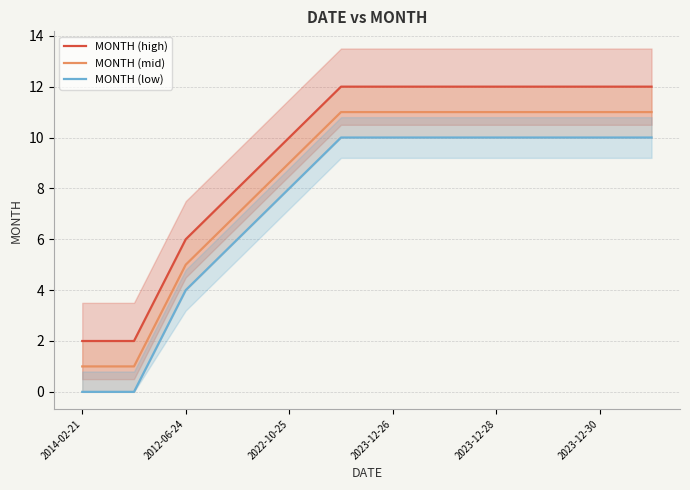

Which series has the widest spread of values?

MONTH (high)